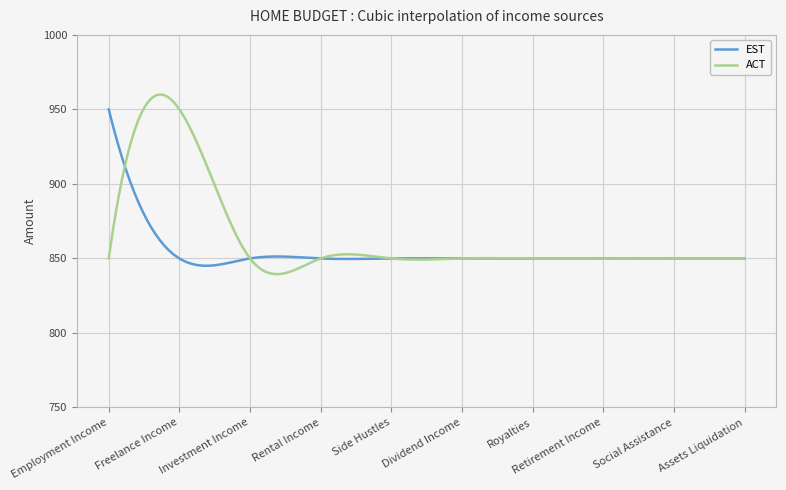

Which series has the largest total across all categories?

ACT